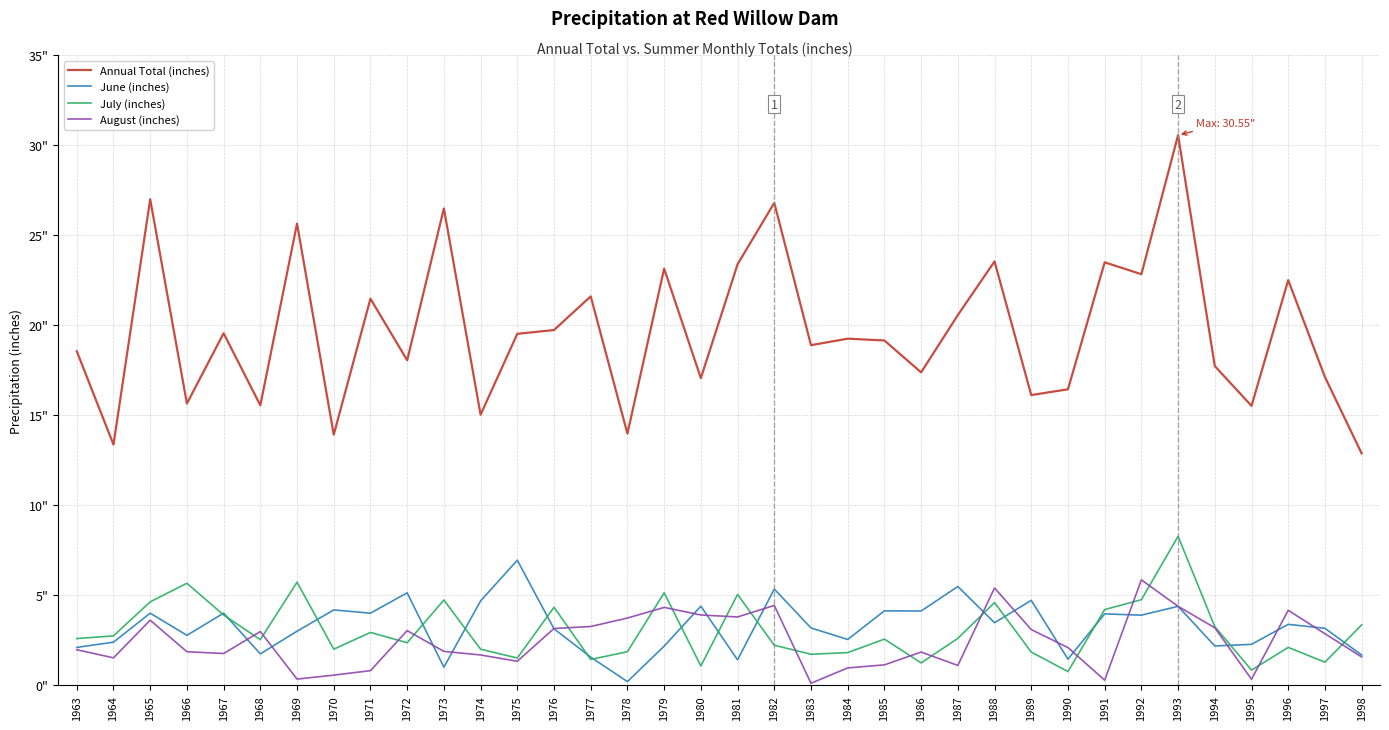

What is the total value across all series at 1965?

39.3